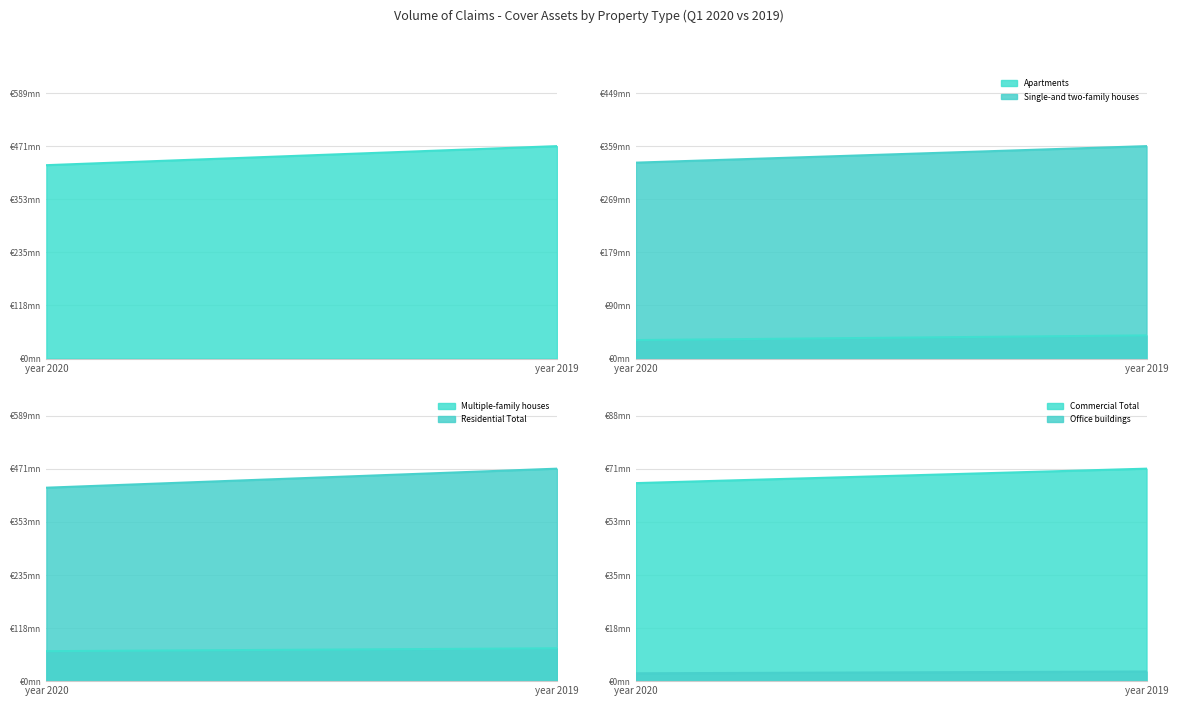

Rank the categories by Single-and two-family houses value from lowest to highest.

year 2020, year 2019